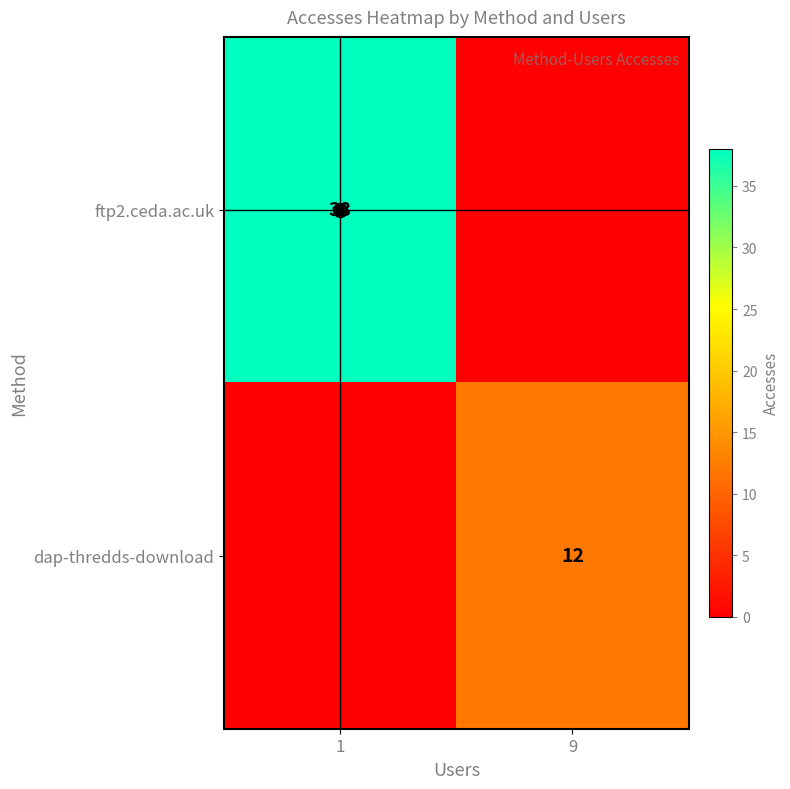

The dap-thredds-download series shows 2 at 9. True or false?

False